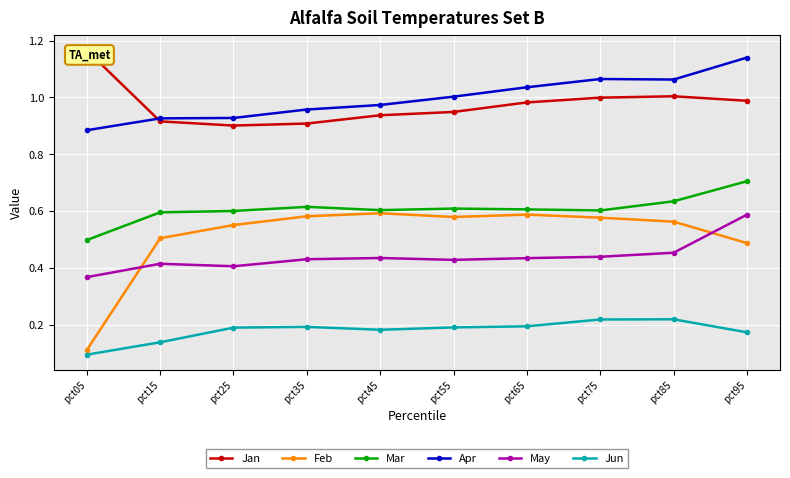

Which series has the largest total across all categories?

Apr